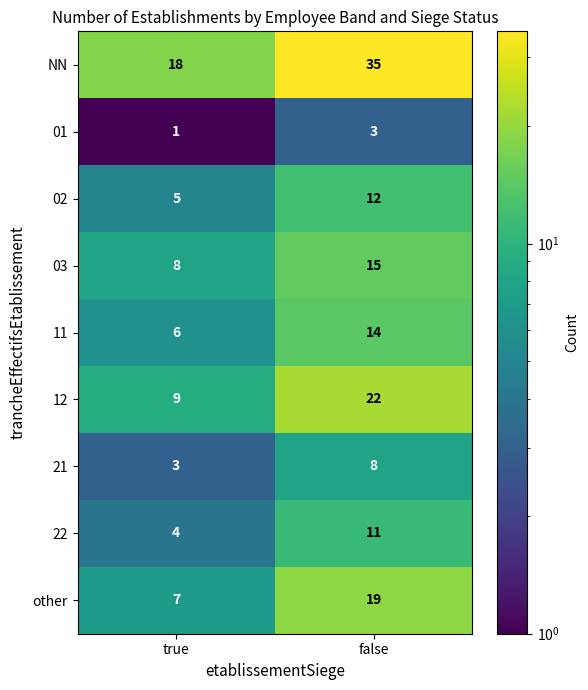

What is the sum of all 11 values?

20